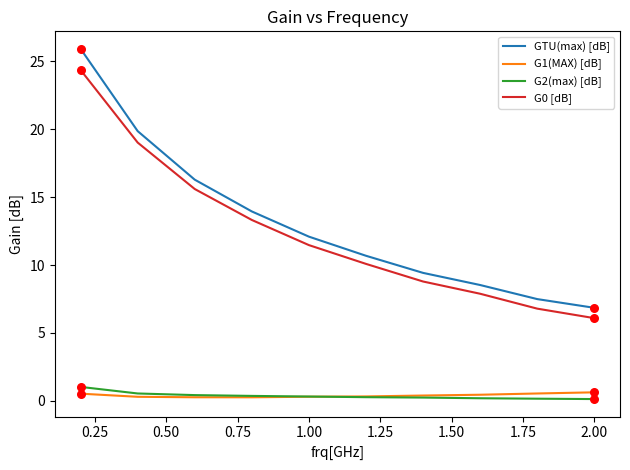

What is the lowest value of the G0 [dB] series?

6.1